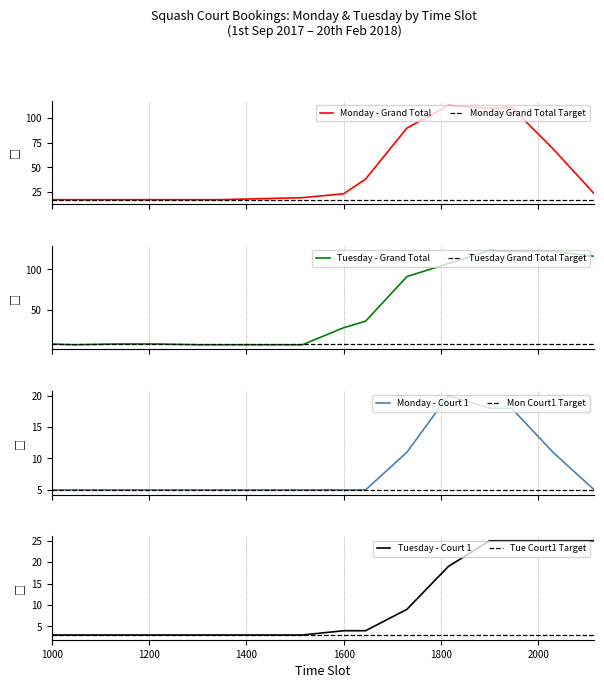

At which label does Monday - Grand Total reach its minimum?

1000